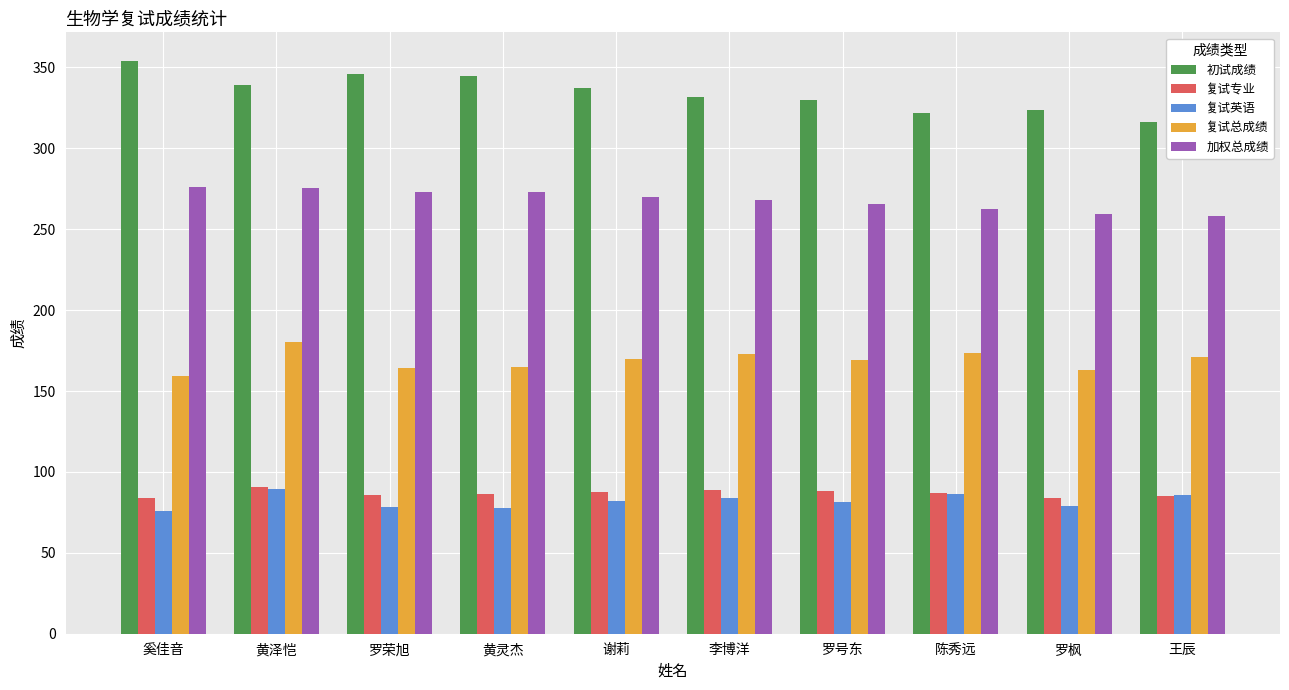

What is the average value of the 复试总成绩 series?

168.7